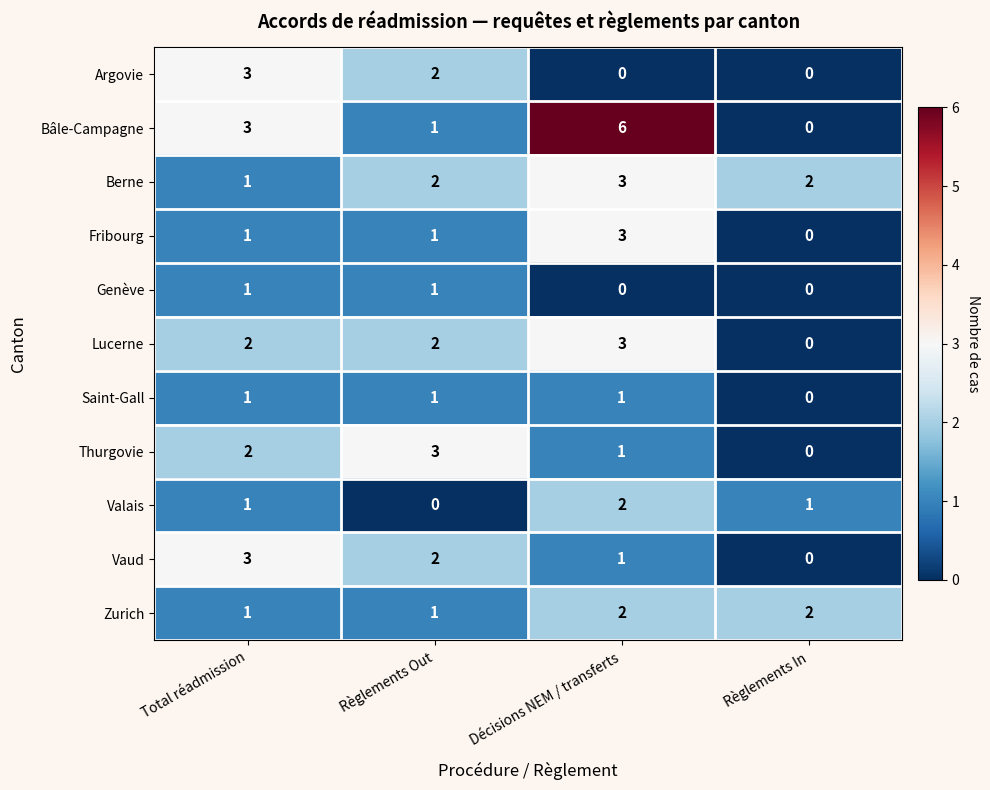

Which series has the largest total across all categories?

Bâle-Campagne